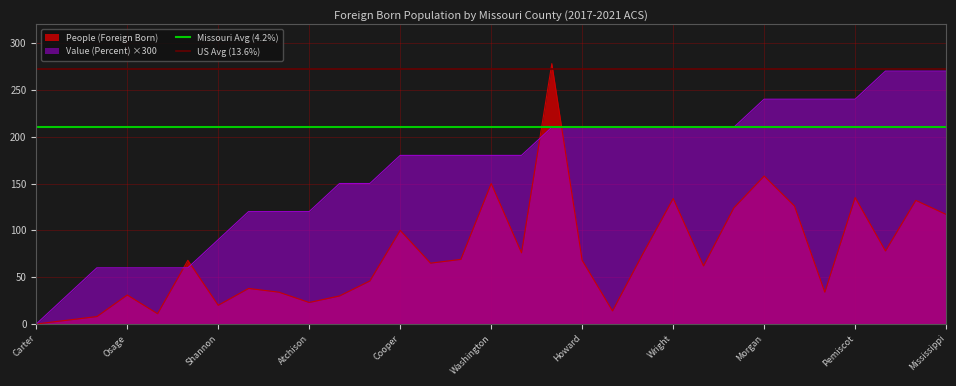

What position from the right is Carter?

2